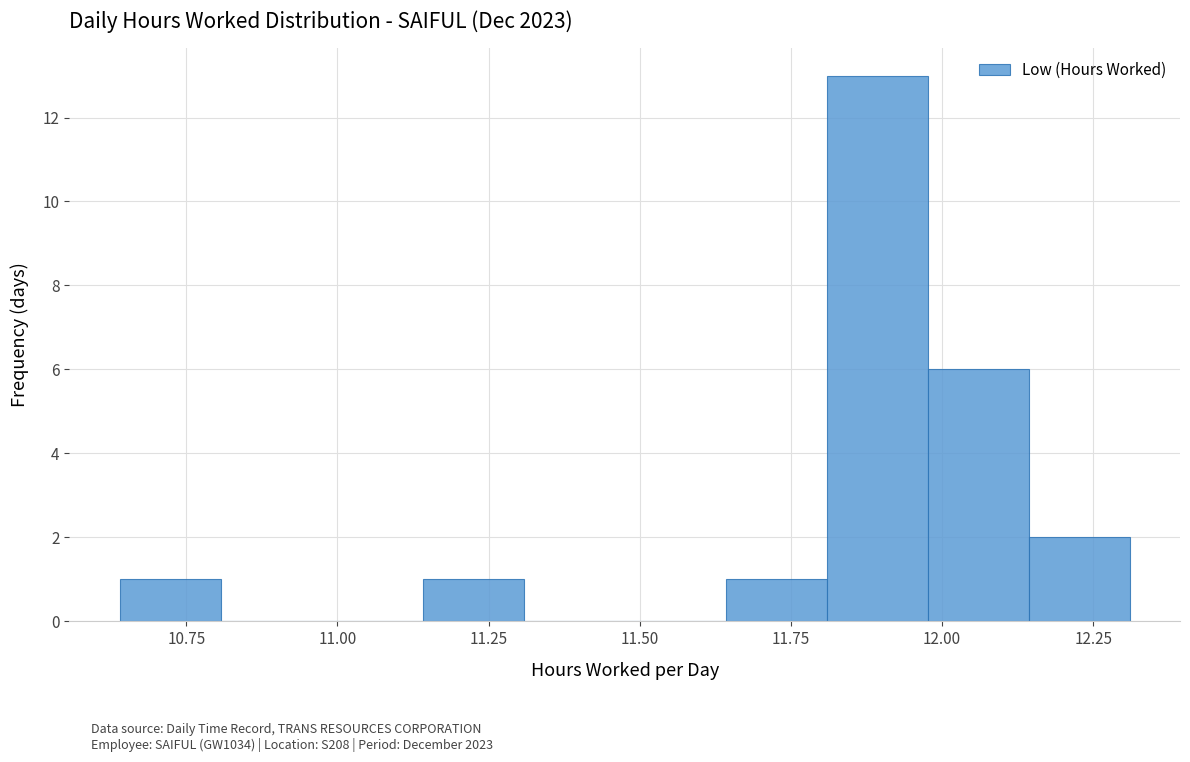

Around what value on the x-axis is the tallest bar? Give the approximate position of its centre, as read against the axis.

11.90